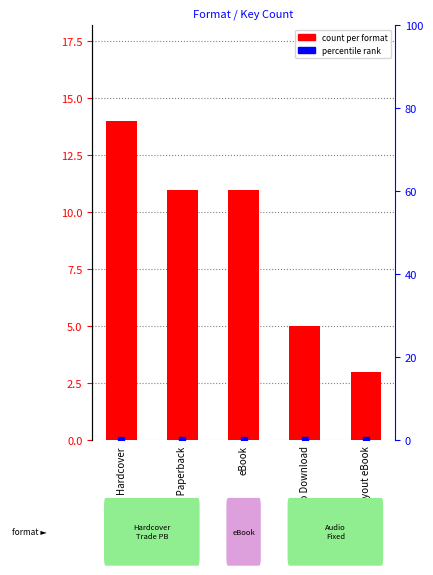

What position from the left is Fixed Layout eBook?

5